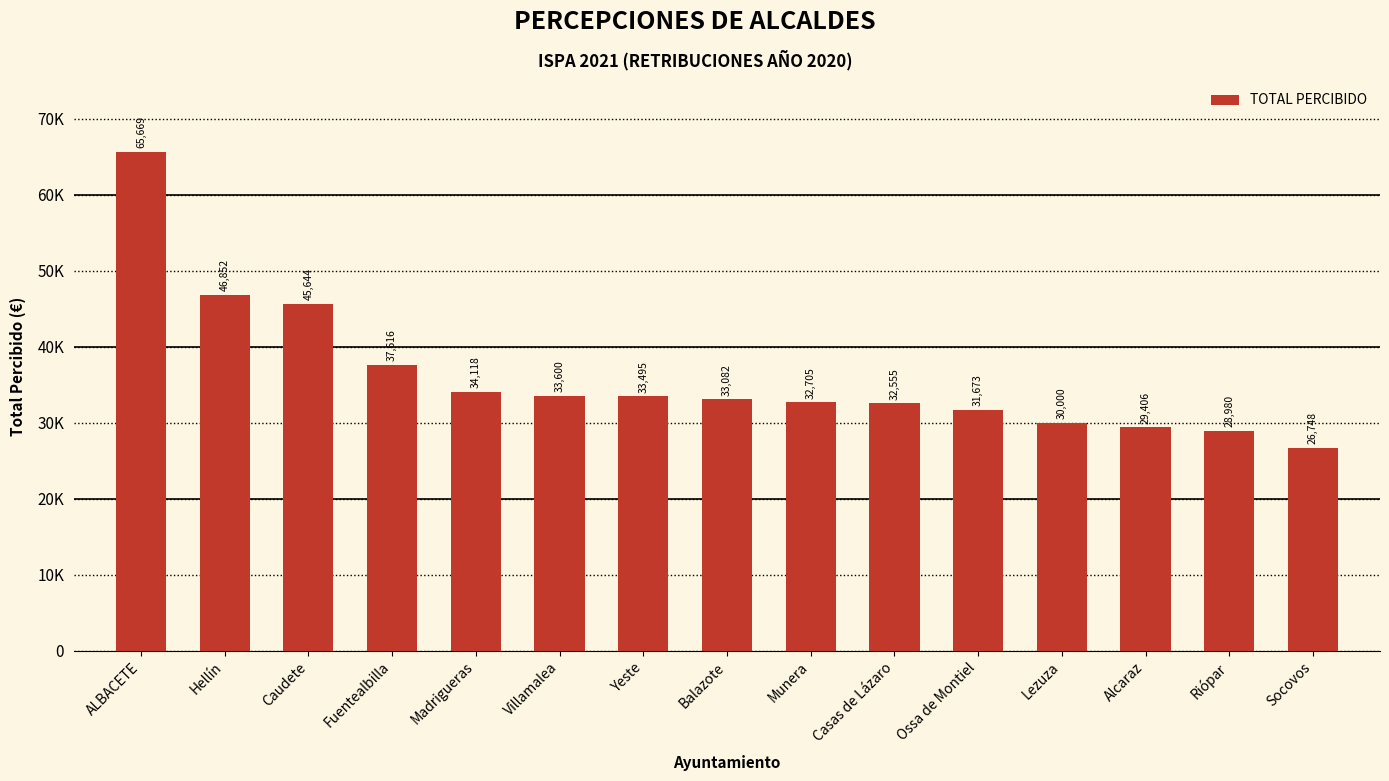

Rank the categories by value from highest to lowest.

ALBACETE, Hellín, Caudete, Fuentealbilla, Madrigueras, Villamalea, Yeste, Balazote, Munera, Casas de Lázaro, Ossa de Montiel, Lezuza, Alcaraz, Riópar, Socovos